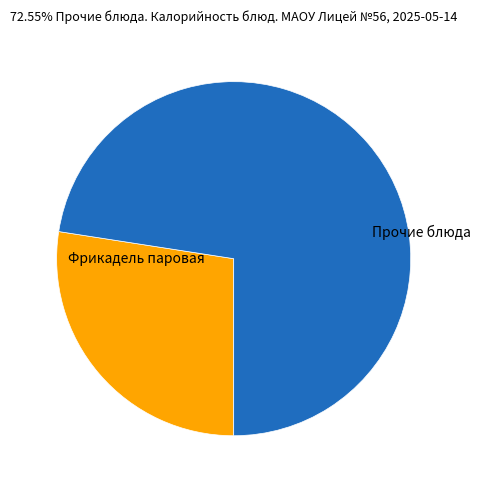

Is there any slice that represents more than half of the pie?

Yes